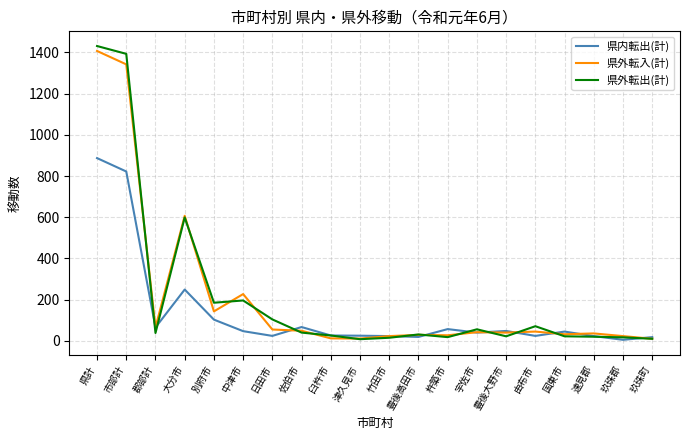

At which category is the sum across all series the highest?

県計